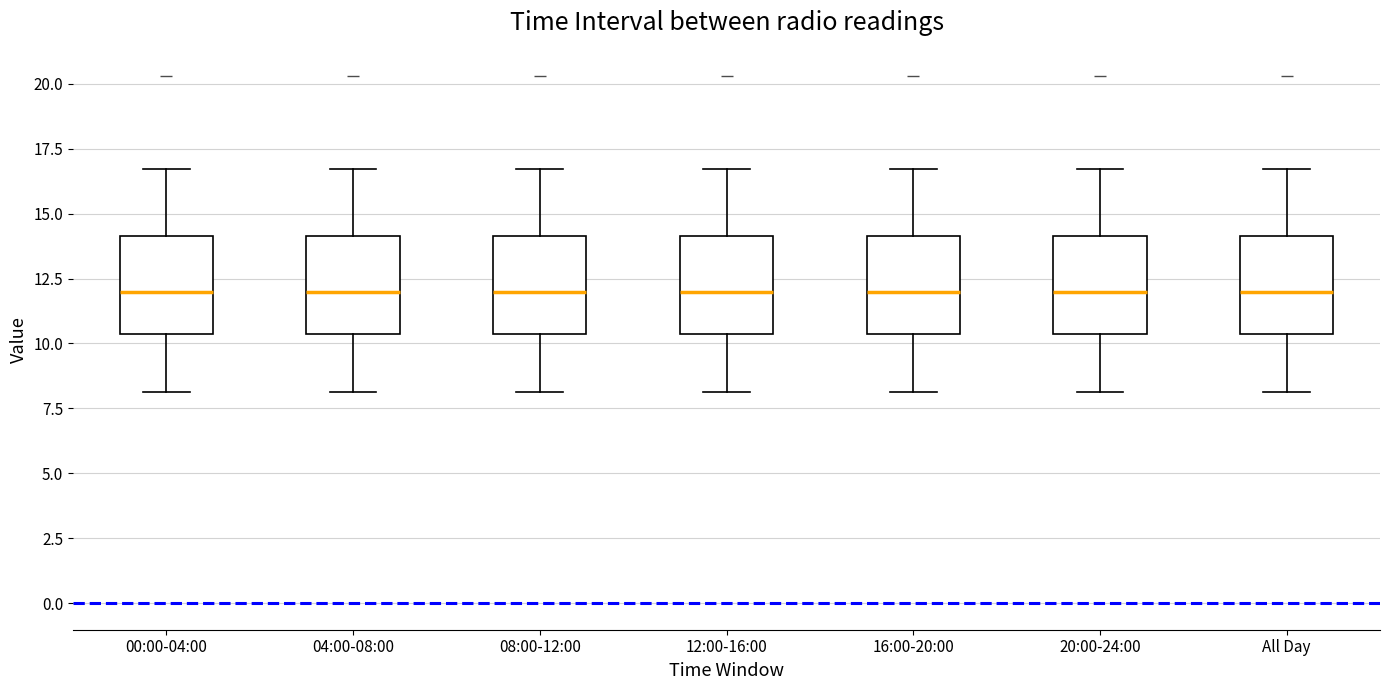

Reading left to right, read every box against the y-axis: the position of its median line, the range the box covers, and the ends of its whiskers. The values are not printed on the chart, so give them approximately, as read against the axis.

00:00-04:00: median 12.0, box 10.5 to 14.0, whiskers 8.0 to 16.5
04:00-08:00: median 12.0, box 10.5 to 14.0, whiskers 8.0 to 16.5
08:00-12:00: median 12.0, box 10.5 to 14.0, whiskers 8.0 to 16.5
12:00-16:00: median 12.0, box 10.5 to 14.0, whiskers 8.0 to 16.5
16:00-20:00: median 12.0, box 10.5 to 14.0, whiskers 8.0 to 16.5
20:00-24:00: median 12.0, box 10.5 to 14.0, whiskers 8.0 to 16.5
All Day: median 12.0, box 10.5 to 14.0, whiskers 8.0 to 16.5